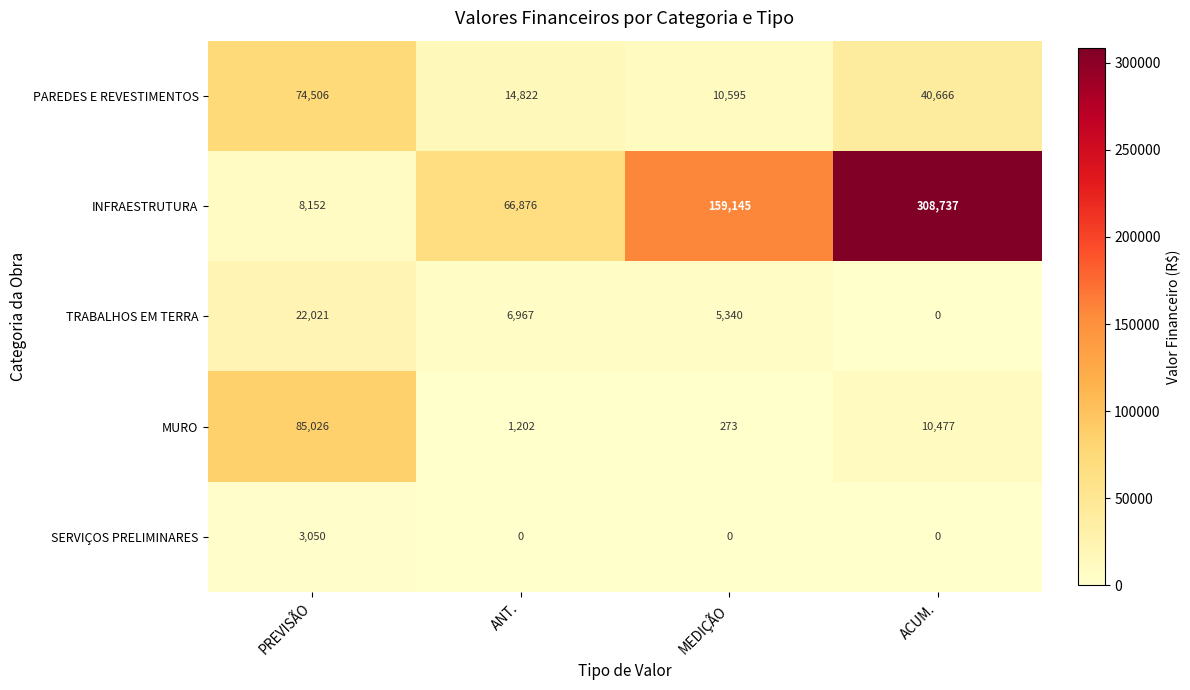

Where does the MURO series first go above 10477?

PREVISÃO